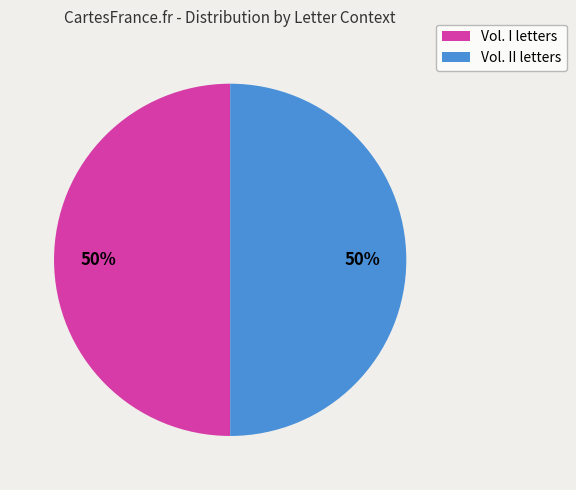

To the nearest percent, what is the average slice percentage?

50%